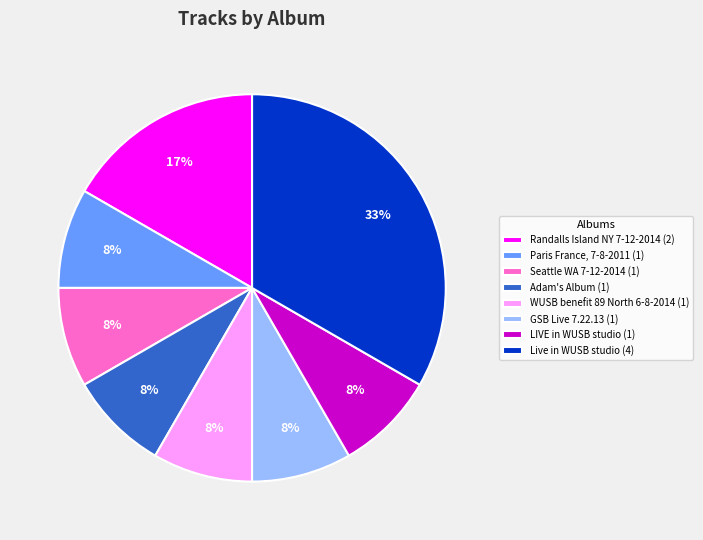

How many slices are in this pie chart?

8